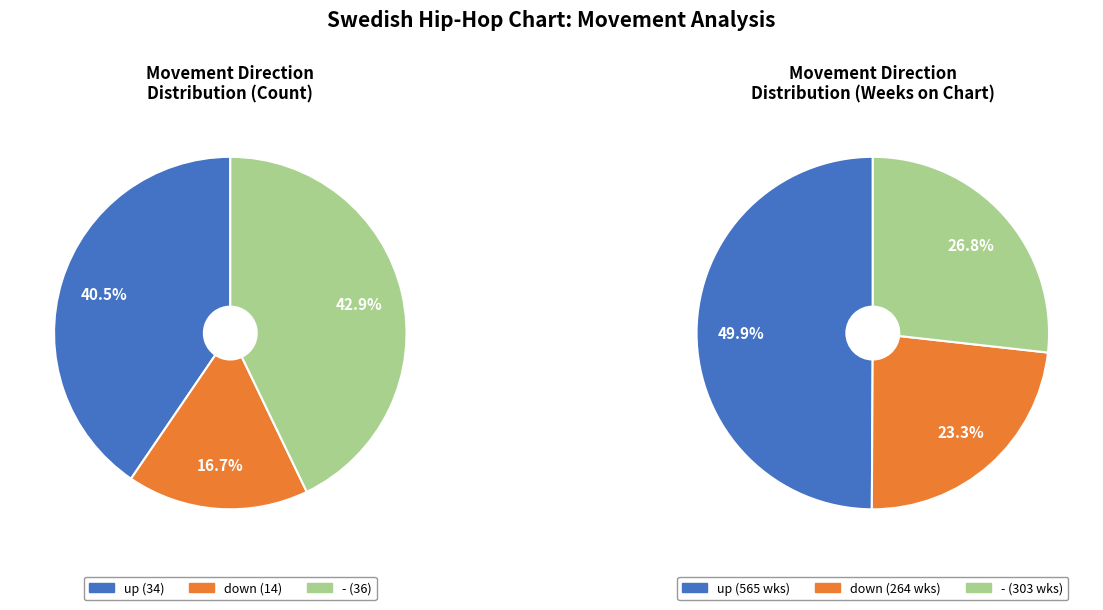

Count the number of slices in the pie.

3